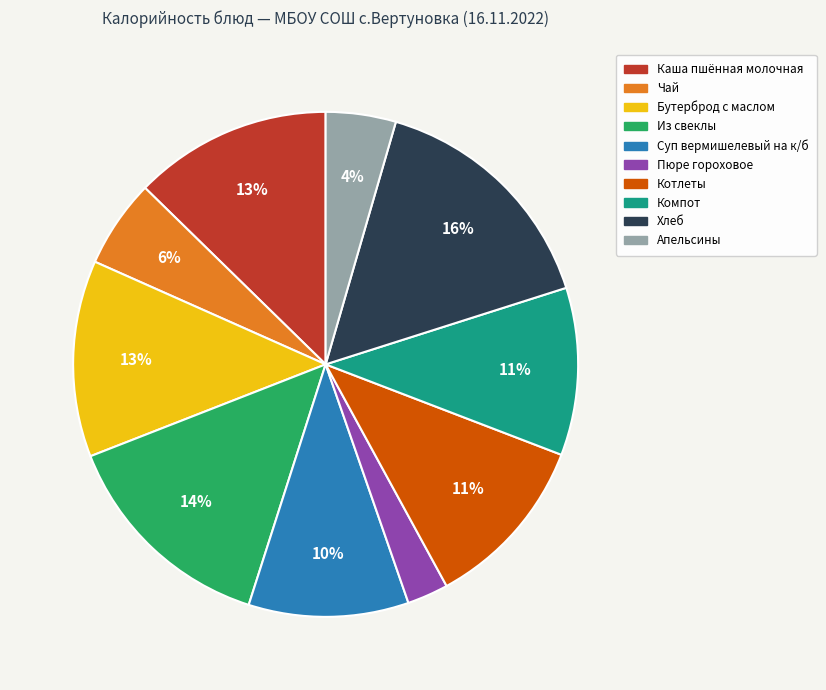

What percentage is the Чай slice, to the nearest percent?

6%